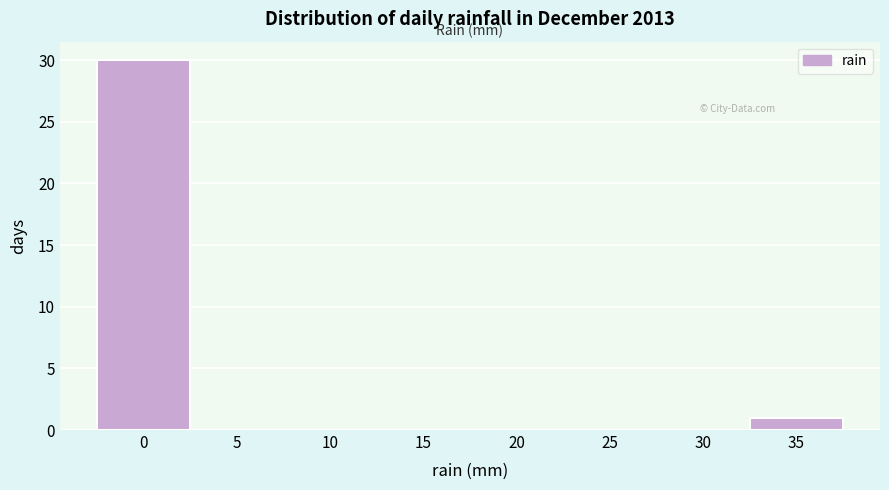

What is the height of the bar covering 32.5 to 37.5 on the x-axis? The values are not printed on the chart, so give them approximately, as read against the axis.

1